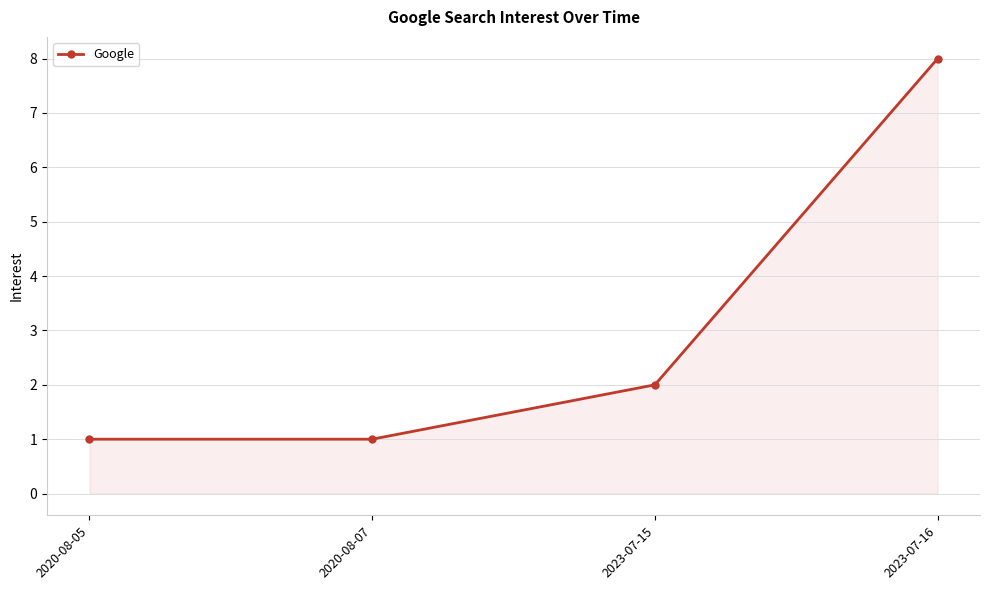

What is the label of the 1st point from the right?

2023-07-16